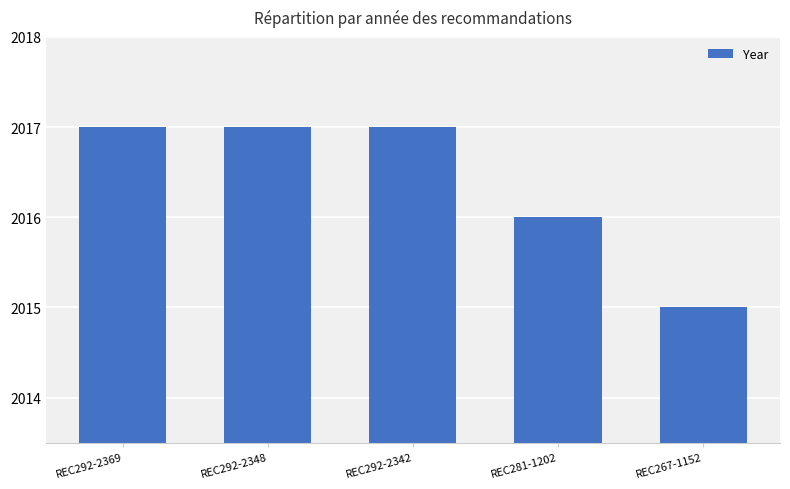

Reading left to right, list all the values displayed in this chart.

2017	2017	2017	2016	2015